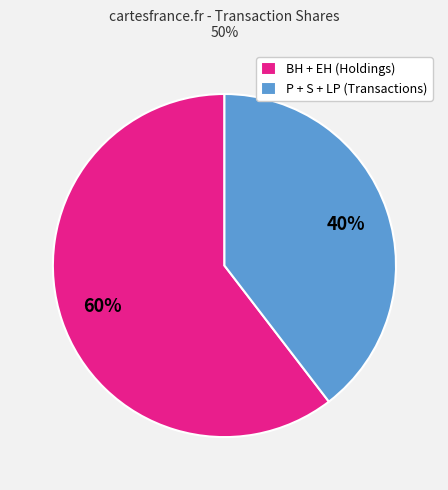

Rank the categories by value from lowest to highest.

P + S + LP (Transactions), BH + EH (Holdings)